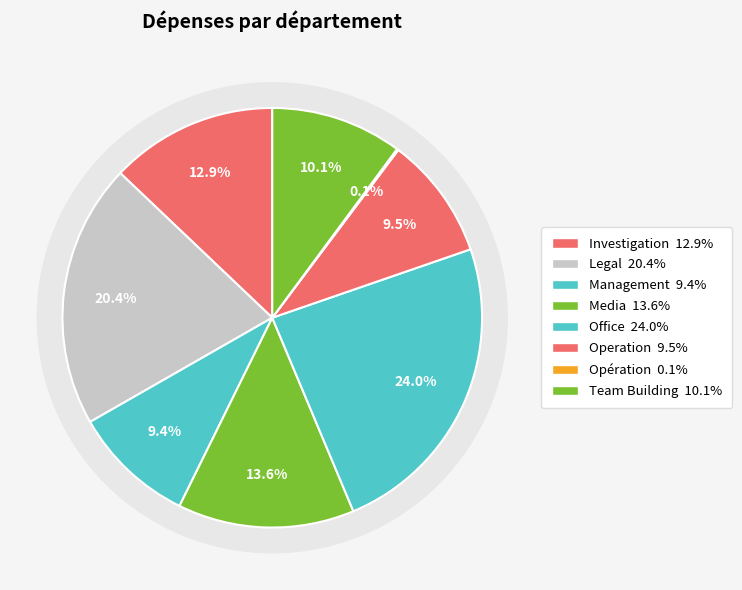

Rank the categories by value from highest to lowest.

Office, Legal, Media, Investigation, Team Building, Operation, Management, Opération